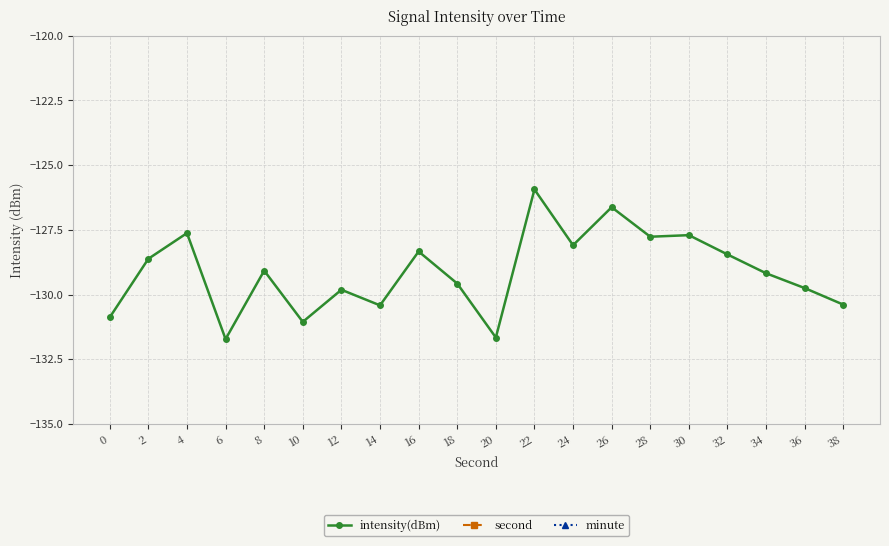

Which series has the largest total across all categories?

second